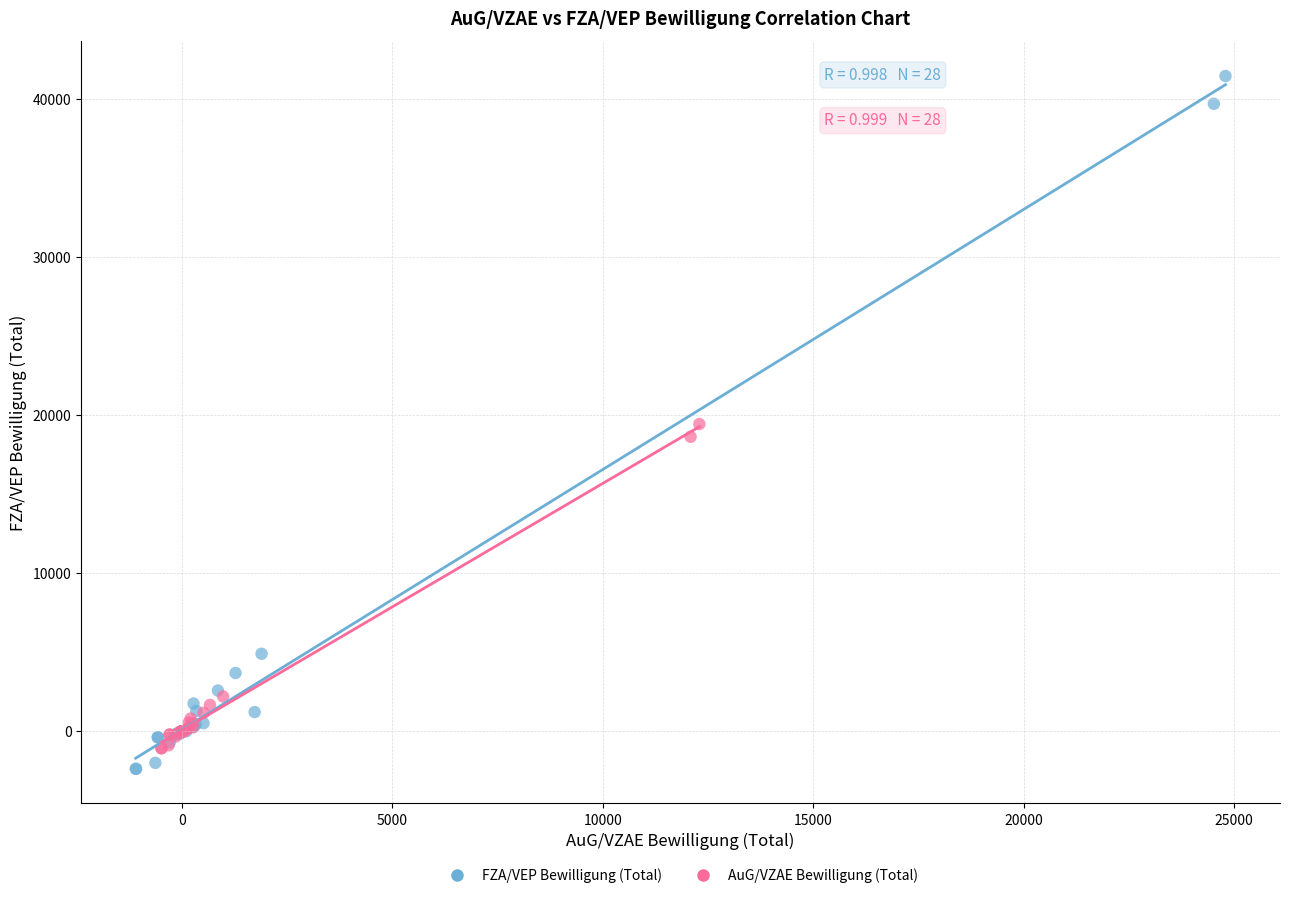

Which series contains the highest Y value?

FZA/VEP Bewilligung (Total)